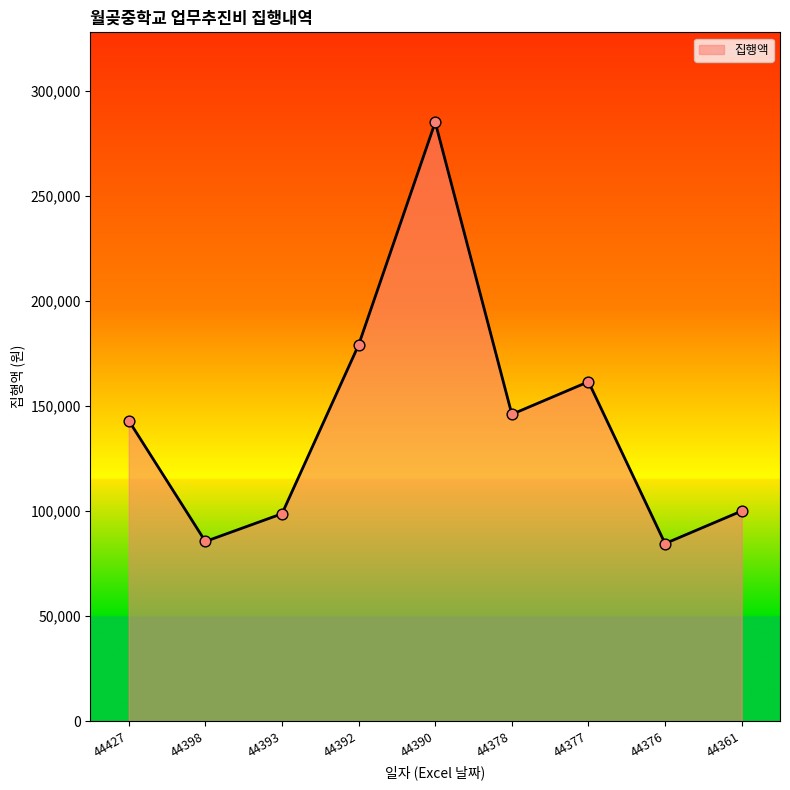

What is the change in value from 44390 to 44377?

-123500